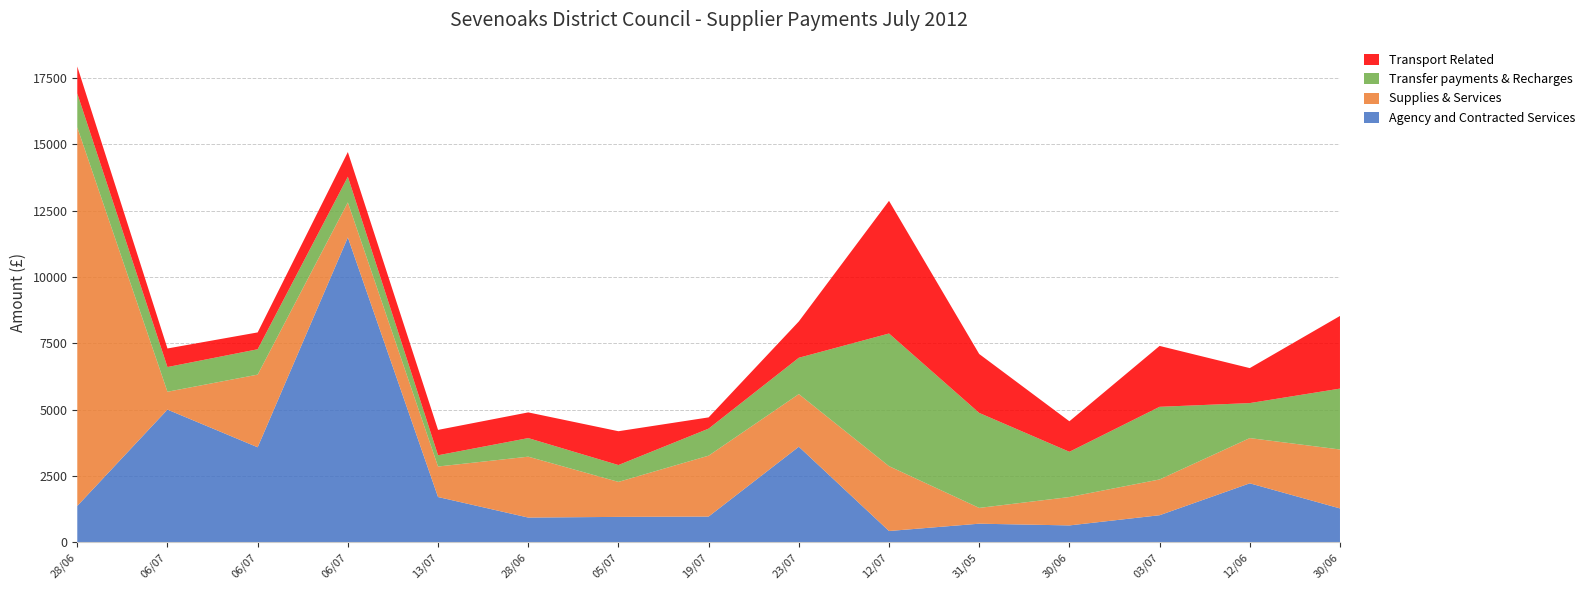

Reading left to right, list all the values displayed in this chart.

Agency and Contracted Services: 28/06=1368.8	06/07=5000.0	06/07=3580.3	06/07=11489.5	13/07=1705.0	28/06=930.8	05/07=956.2	19/07=969.0	23/07=3601.1	12/07=424.0	31/05=700.0	30/06=634.9	03/07=1018.8	12/06=2221.4	30/06=1275.0
Supplies & Services: 28/06=14271.0	06/07=673.3	06/07=2738.0	06/07=1319.0	13/07=1150.0	28/06=2295.0	05/07=1319.0	19/07=2295.0	23/07=1983.8	12/07=2444.4	31/05=594.5	30/06=1070.0	03/07=1348.8	12/06=1705.0	30/06=2221.4
Transfer payments & Recharges: 28/06=1275.0	06/07=930.8	06/07=956.2	06/07=969.0	13/07=424.0	28/06=700.0	05/07=634.9	19/07=1018.8	23/07=1368.8	12/07=5000.0	31/05=3580.3	30/06=1705.0	03/07=2738.0	12/06=1319.0	30/06=2295.0
Transport Related: 28/06=1018.8	06/07=700.0	06/07=634.9	06/07=930.8	13/07=956.2	28/06=969.0	05/07=1275.0	19/07=424.0	23/07=1368.8	12/07=5000.0	31/05=2221.4	30/06=1150.0	03/07=2295.0	12/06=1319.0	30/06=2738.0